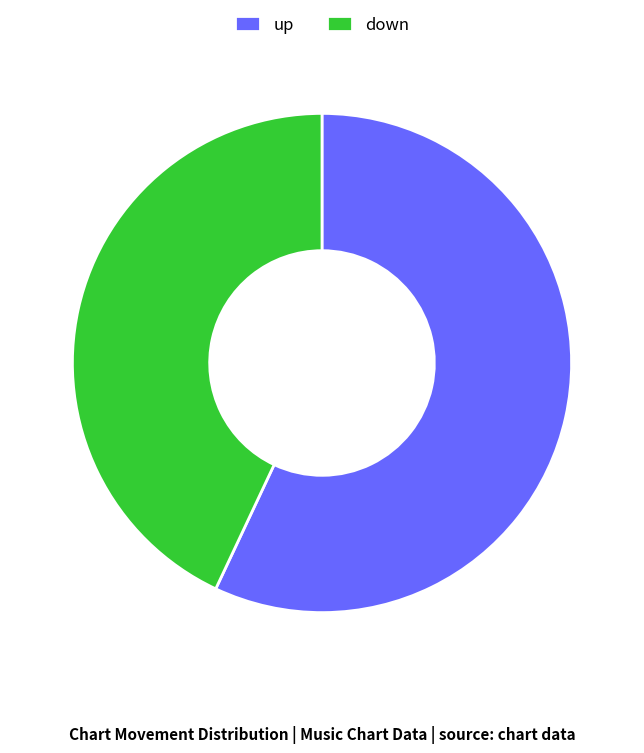

Approximately how many times larger is the value at down compared to up?

0.8